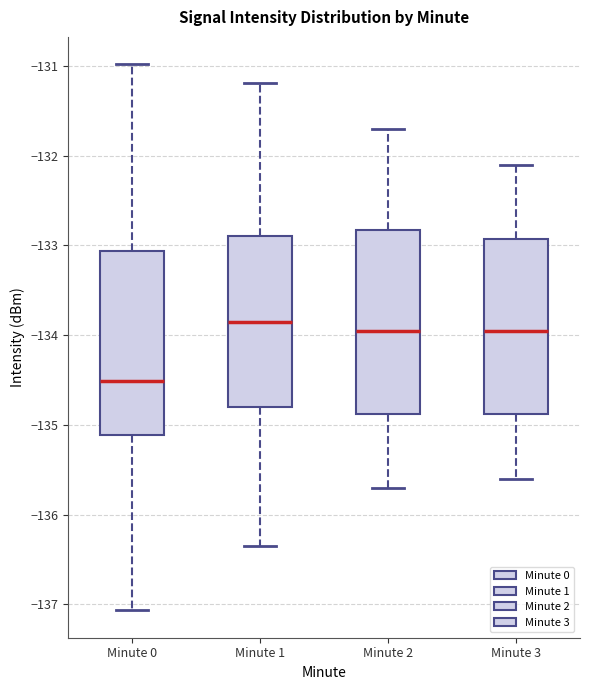

Which box's median line is the lowest?

Minute 0